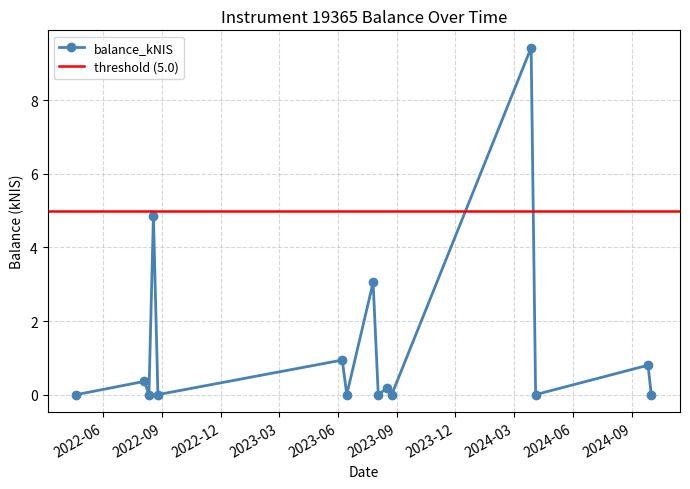

Is it true that the value at 2022-08-25 is 0.0?

True